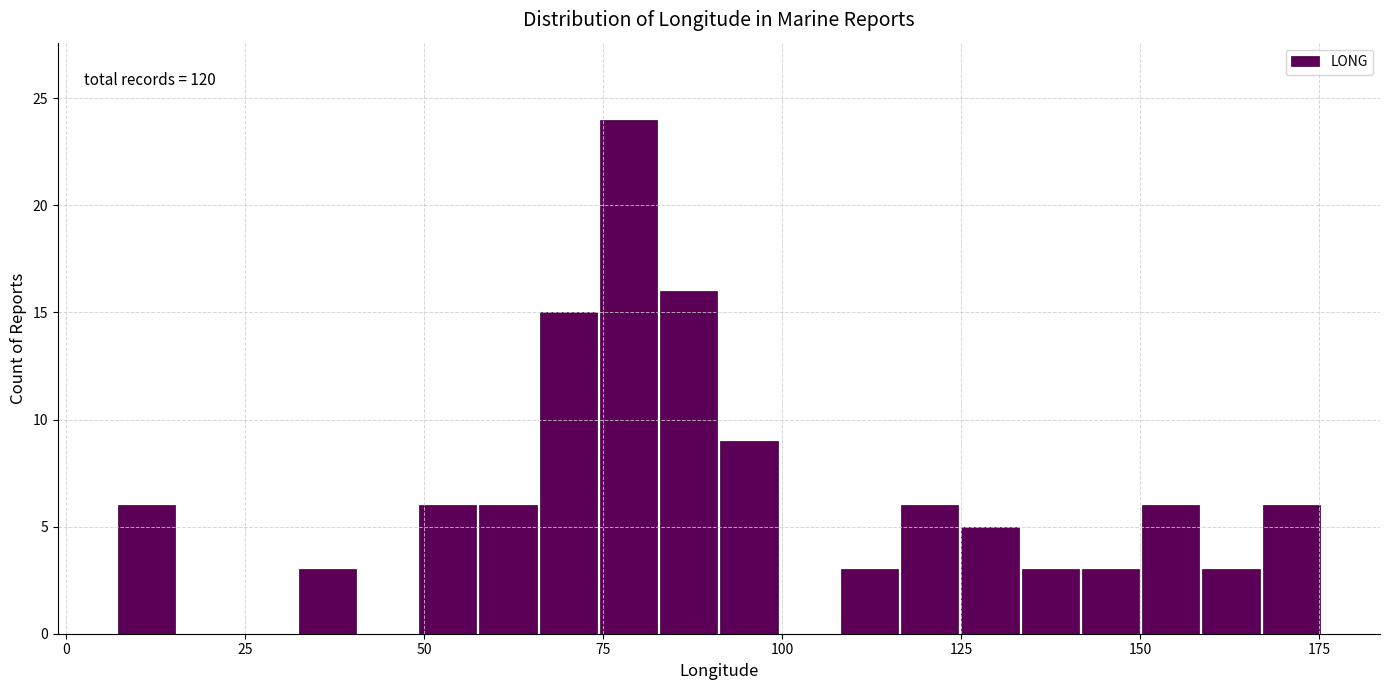

Read against the x-axis, roughly where is the centre of the tallest bar?

80